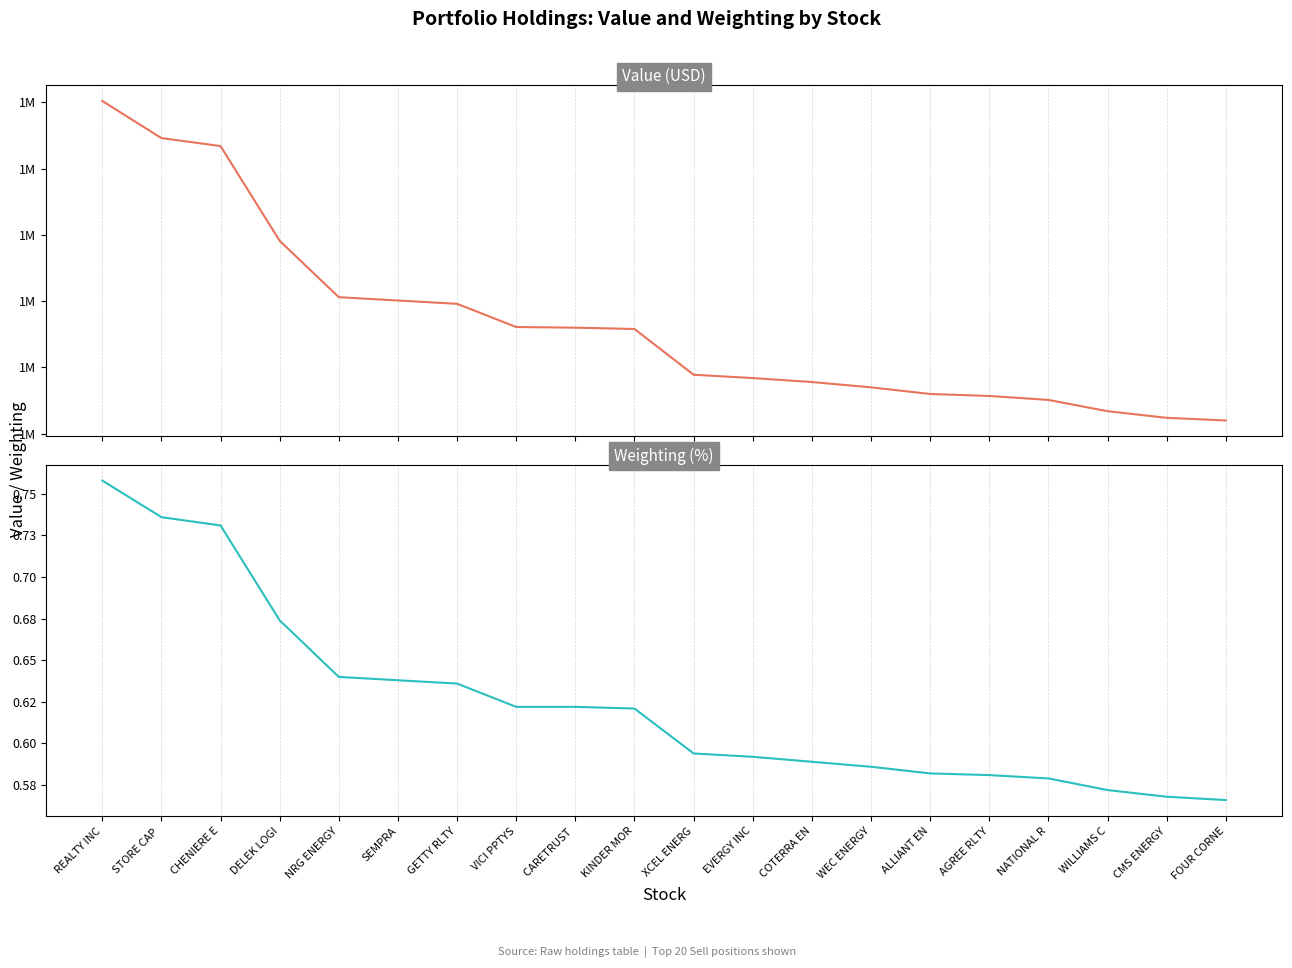

How many lines are shown in the chart?

2